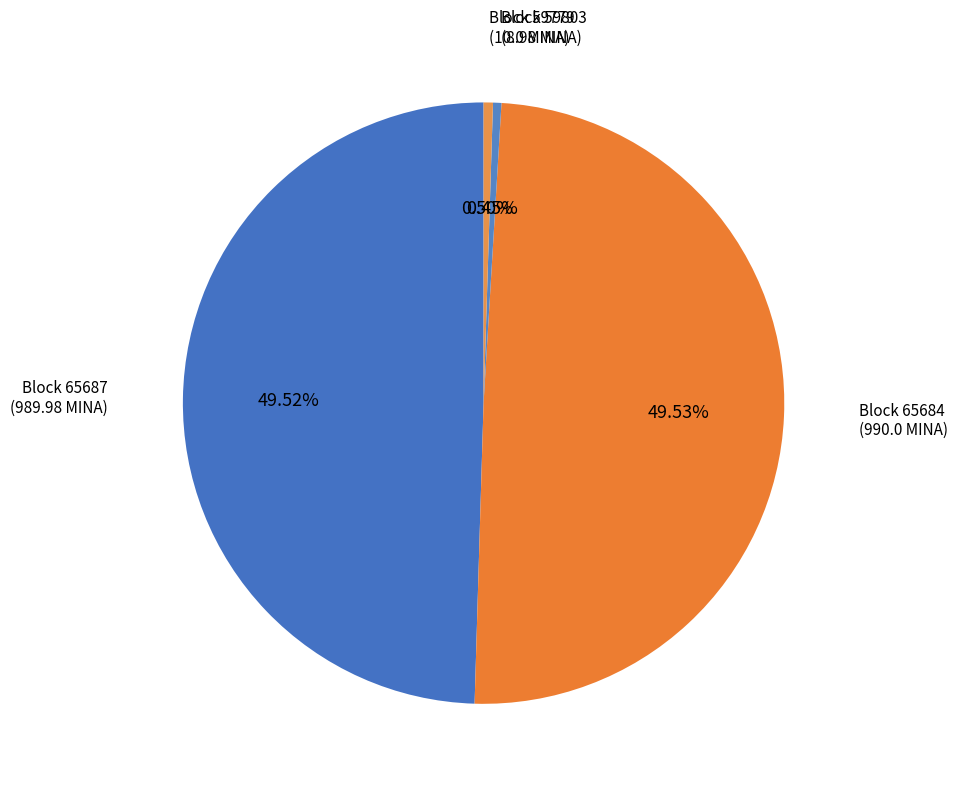

Is Block 65687 (989.98 MINA) the majority of the pie?

No